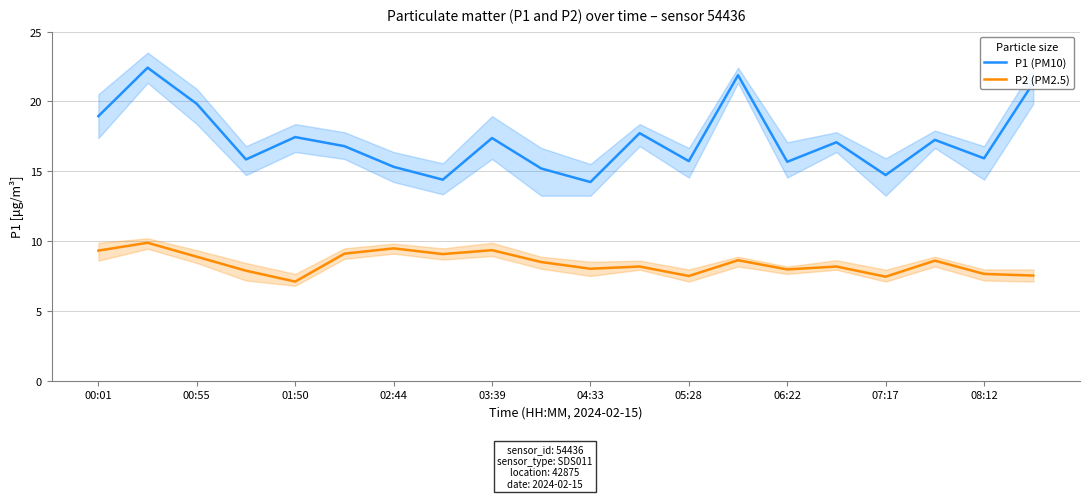

True or false: P2 (PM2.5) and P1 (PM10) intersect in this chart.

False